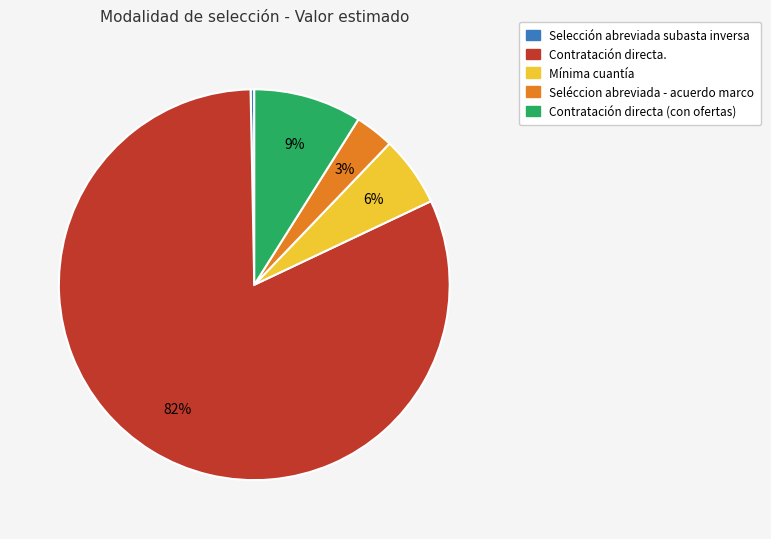

Is it true that Seléccion abreviada - acuerdo marco is 3% of the pie?

True